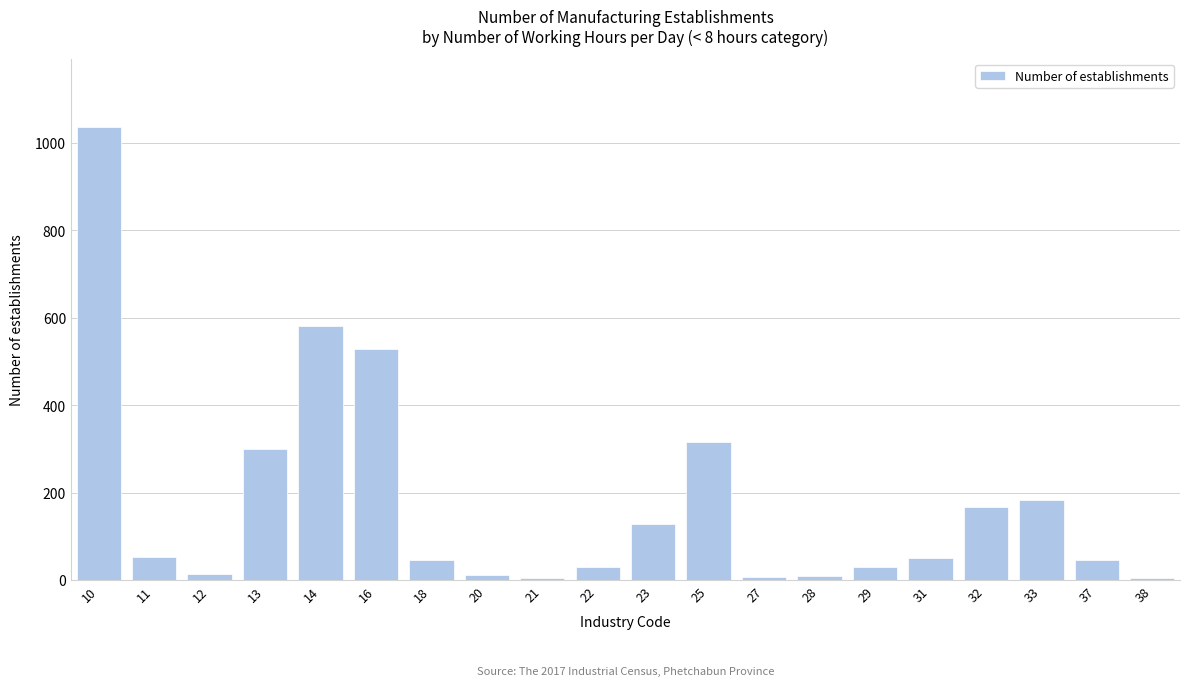

What is the ratio of the value at 33 to the value at 14?

0.3